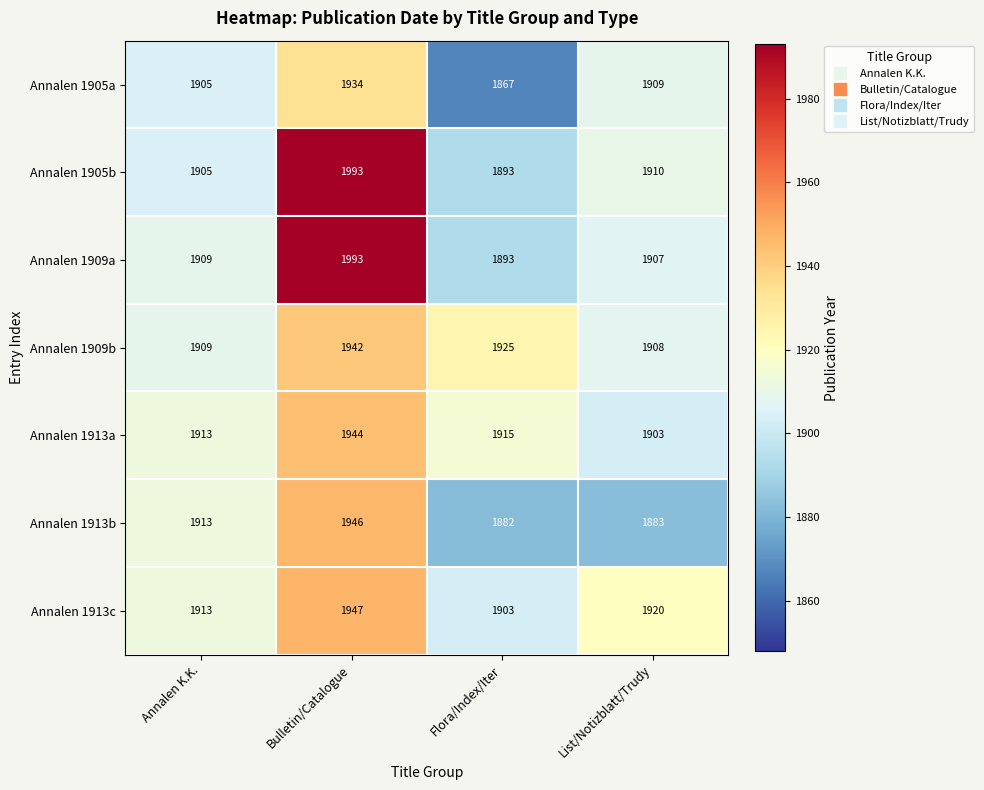

How many categories are shown in the chart?

4